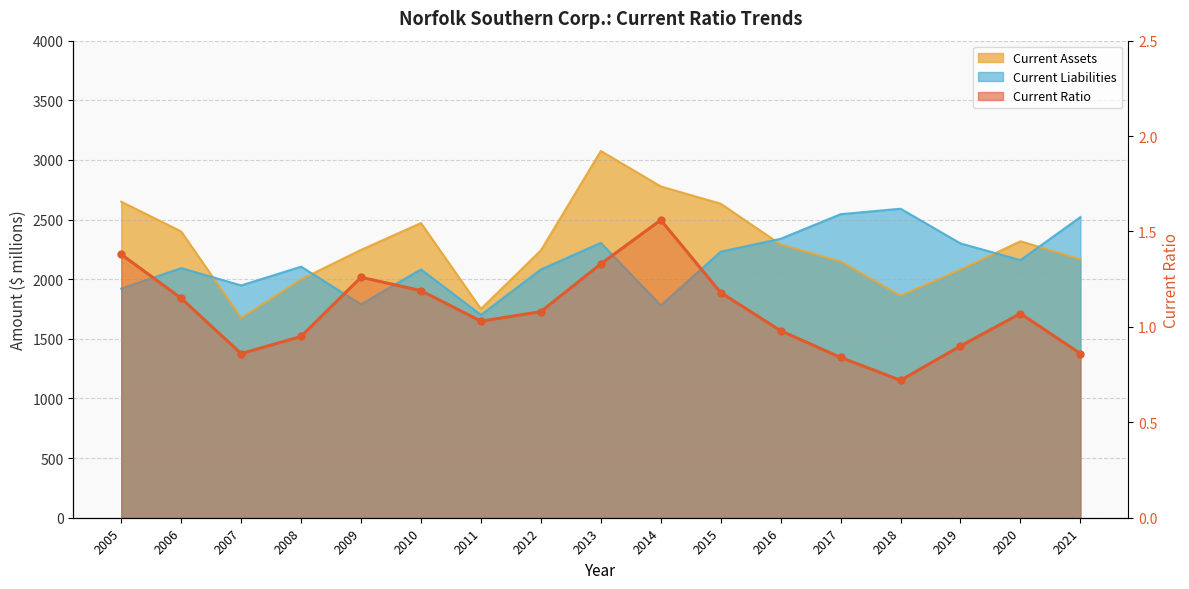

What is the value of the 12th point from the left?

1.0